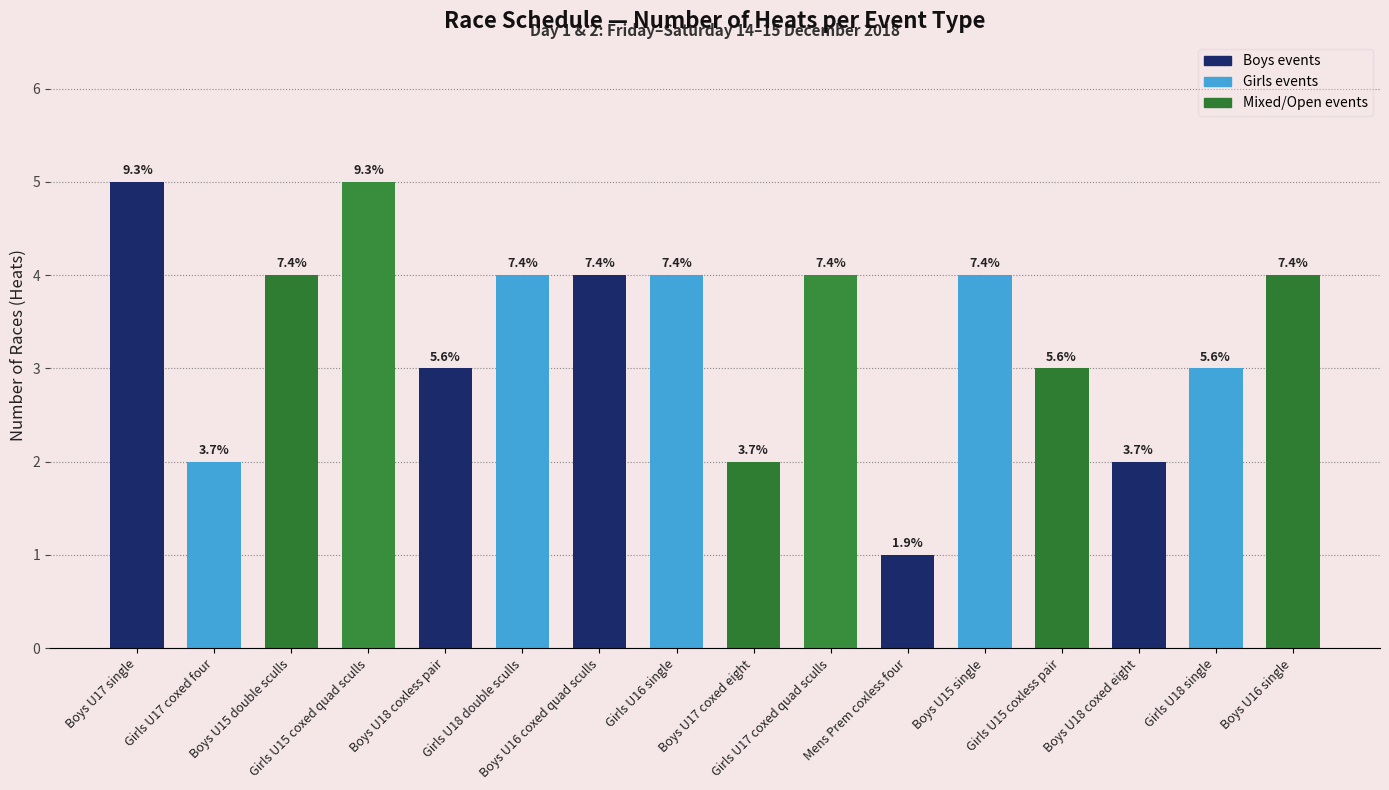

Reading left to right, extract all data points from this chart.

5	2	4	5	3	4	4	4	2	4	1	4	3	2	3	4